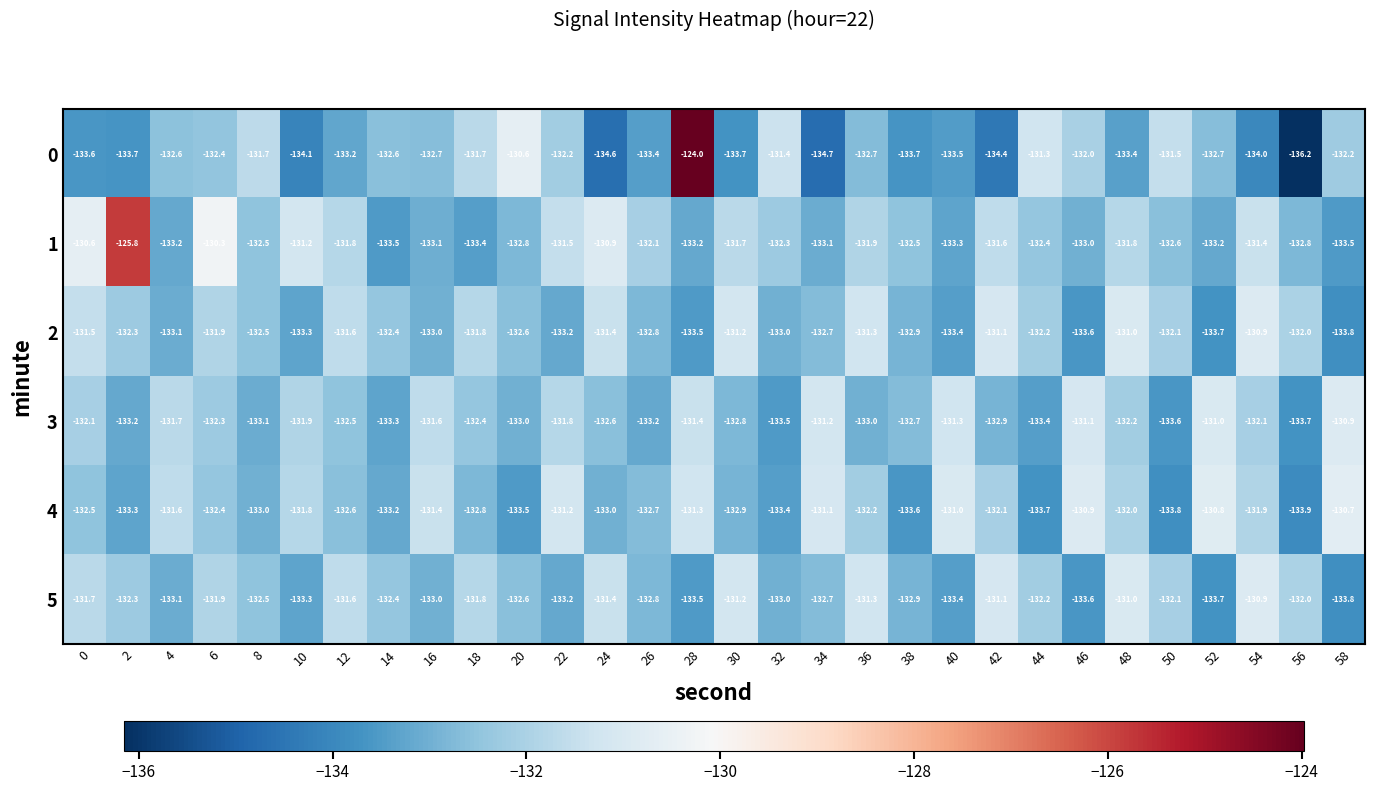

Is it true that 5 equals -223.4 at 54?

False